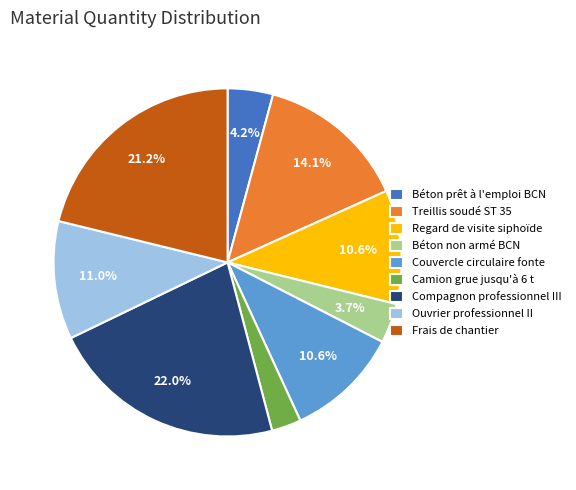

What is the largest slice in the pie chart?

Compagnon professionnel III